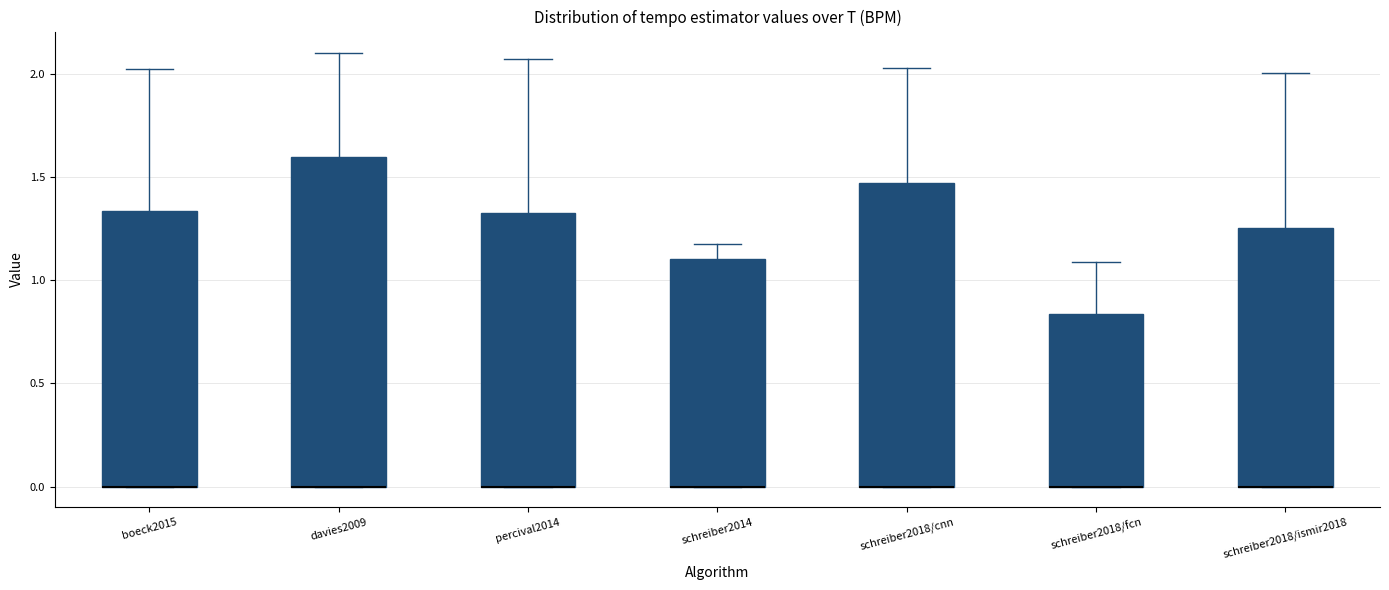

Reading left to right, transcribe this box plot: for each box, give where its median line is, the range the box spans, and where its two whiskers end, as read against the y-axis. The values are not printed on the chart, so give them approximately, as read against the axis.

boeck2015: median 0.00 (drawn on the box's lower edge), box 0.00 to 1.35, whiskers 0.00 to 2.00
davies2009: median 0.00 (drawn on the box's lower edge), box 0.00 to 1.60, whiskers 0.00 to 2.10
percival2014: median 0.00 (drawn on the box's lower edge), box 0.00 to 1.35, whiskers 0.00 to 2.05
schreiber2014: median 0.00 (drawn on the box's lower edge), box 0.00 to 1.10, whiskers 0.00 to 1.20
schreiber2018/cnn: median 0.00 (drawn on the box's lower edge), box 0.00 to 1.45, whiskers 0.00 to 2.05
schreiber2018/fcn: median 0.00 (drawn on the box's lower edge), box 0.00 to 0.85, whiskers 0.00 to 1.10
schreiber2018/ismir2018: median 0.00 (drawn on the box's lower edge), box 0.00 to 1.25, whiskers 0.00 to 2.00